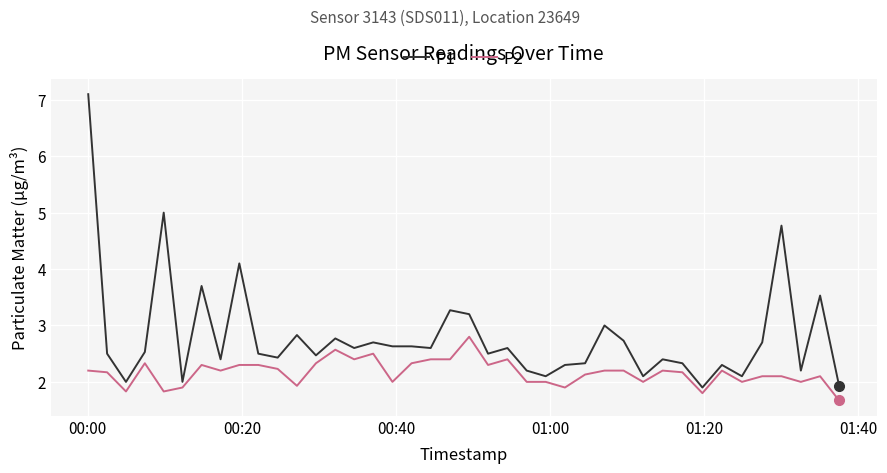

What is the greatest value displayed?

7.1